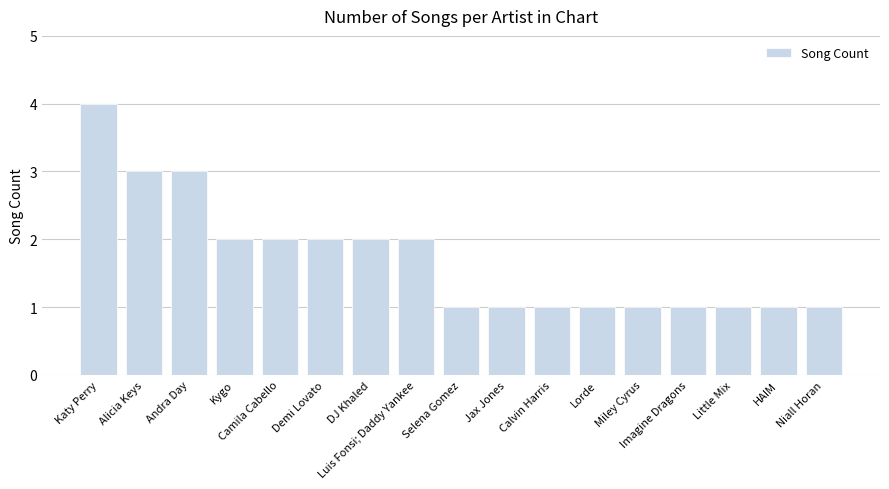

What is the value of the 15th bar from the left?

1